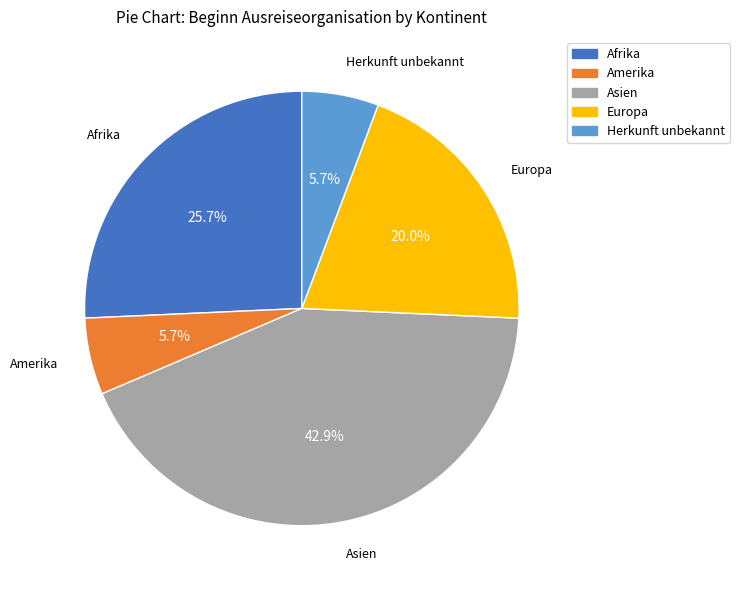

What is the largest slice in the pie chart?

Asien